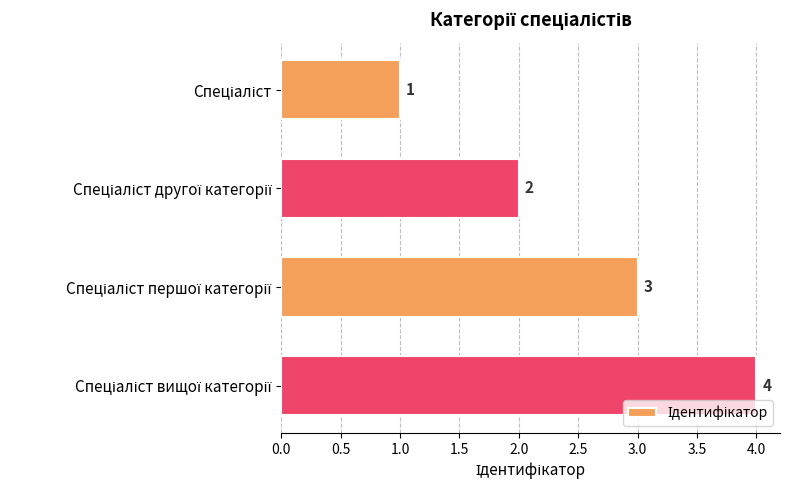

What is the value of the 4th bar from the top?

4